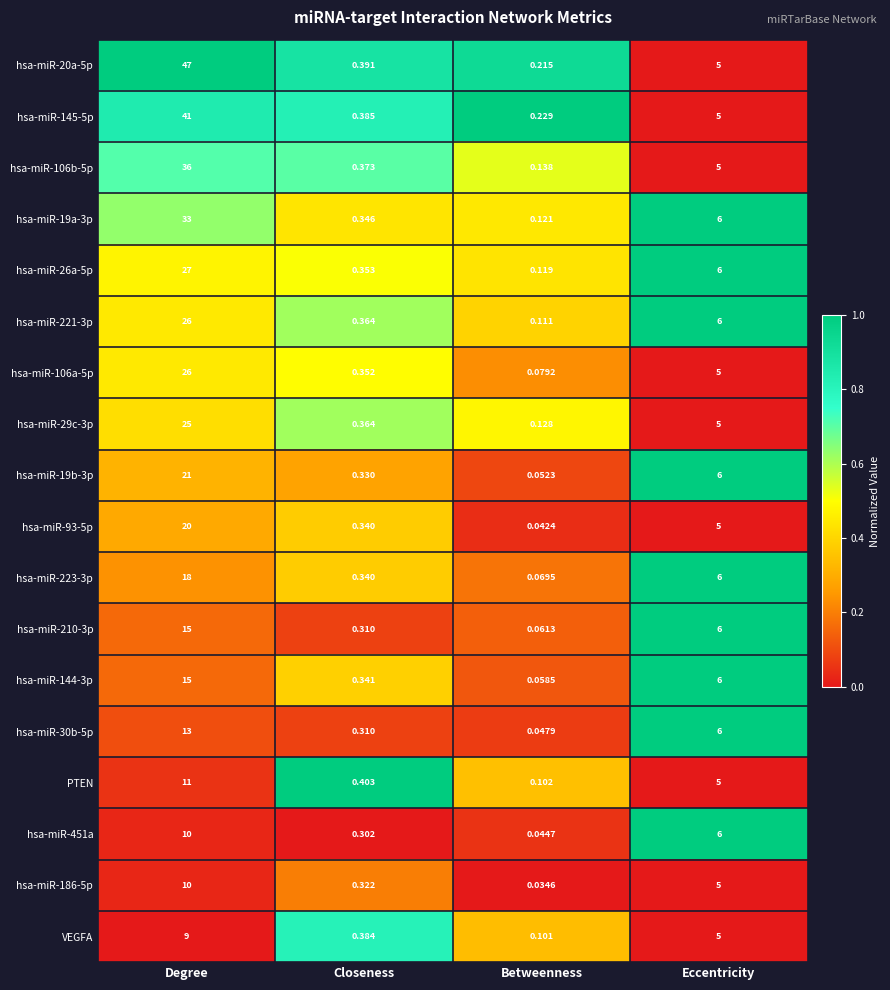

How many categories are shown in the chart?

4